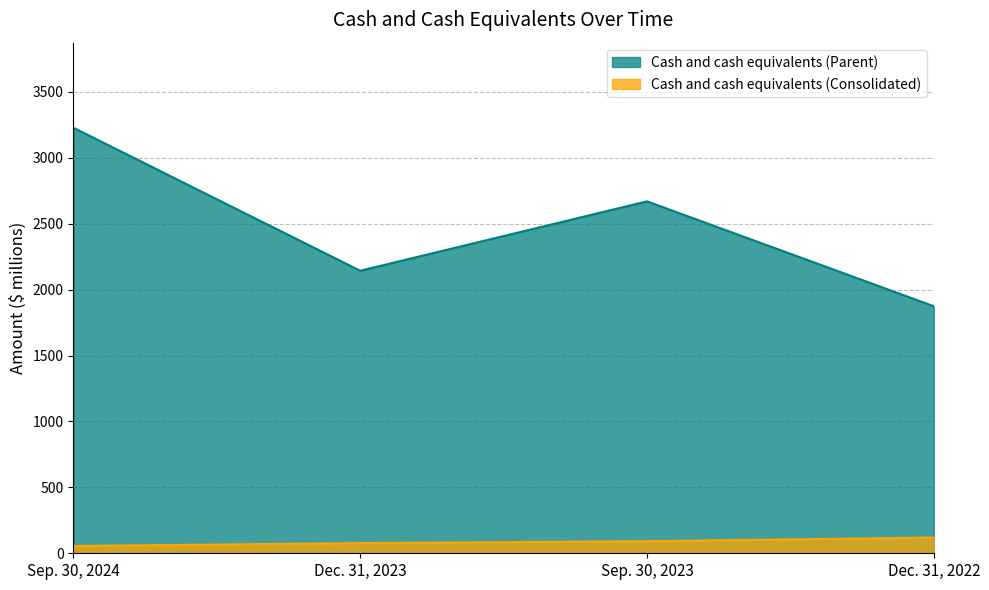

At Dec. 31, 2022, list the series in order from smallest to largest.

Cash and cash equivalents (Consolidated), Cash and cash equivalents (Parent)